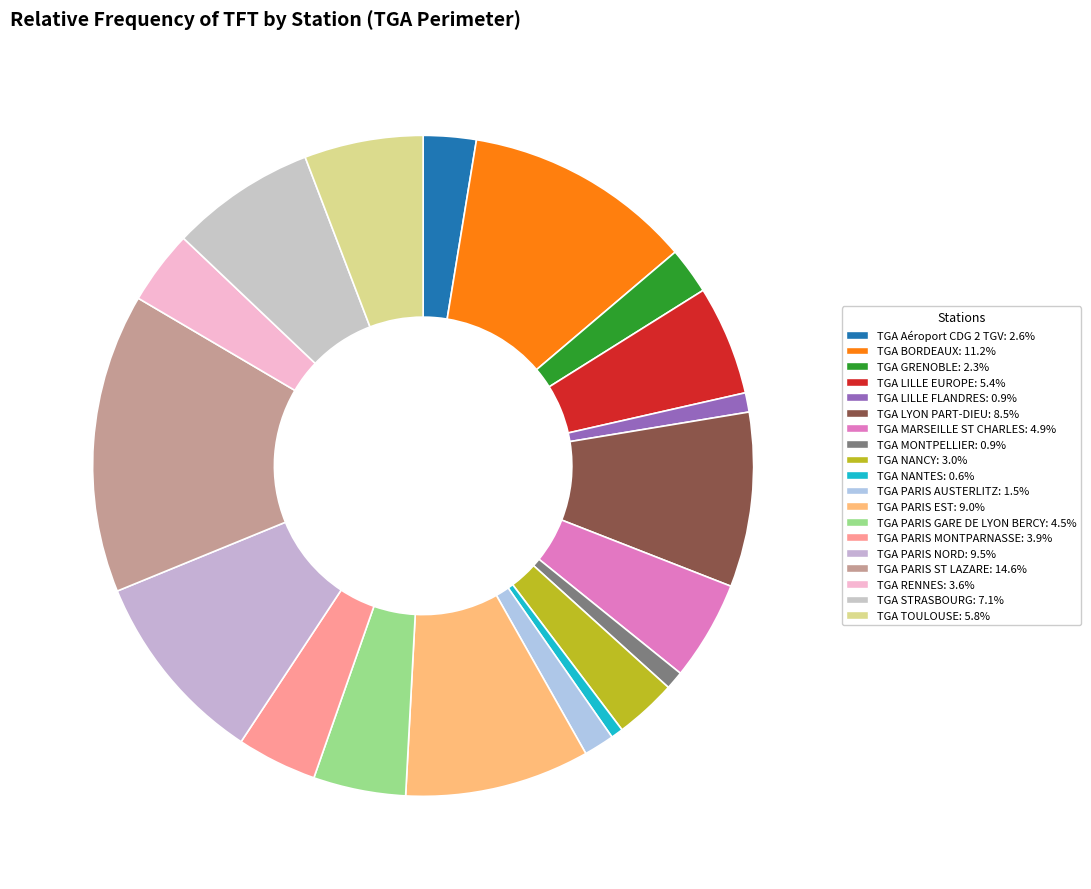

Count the number of slices in the pie.

19